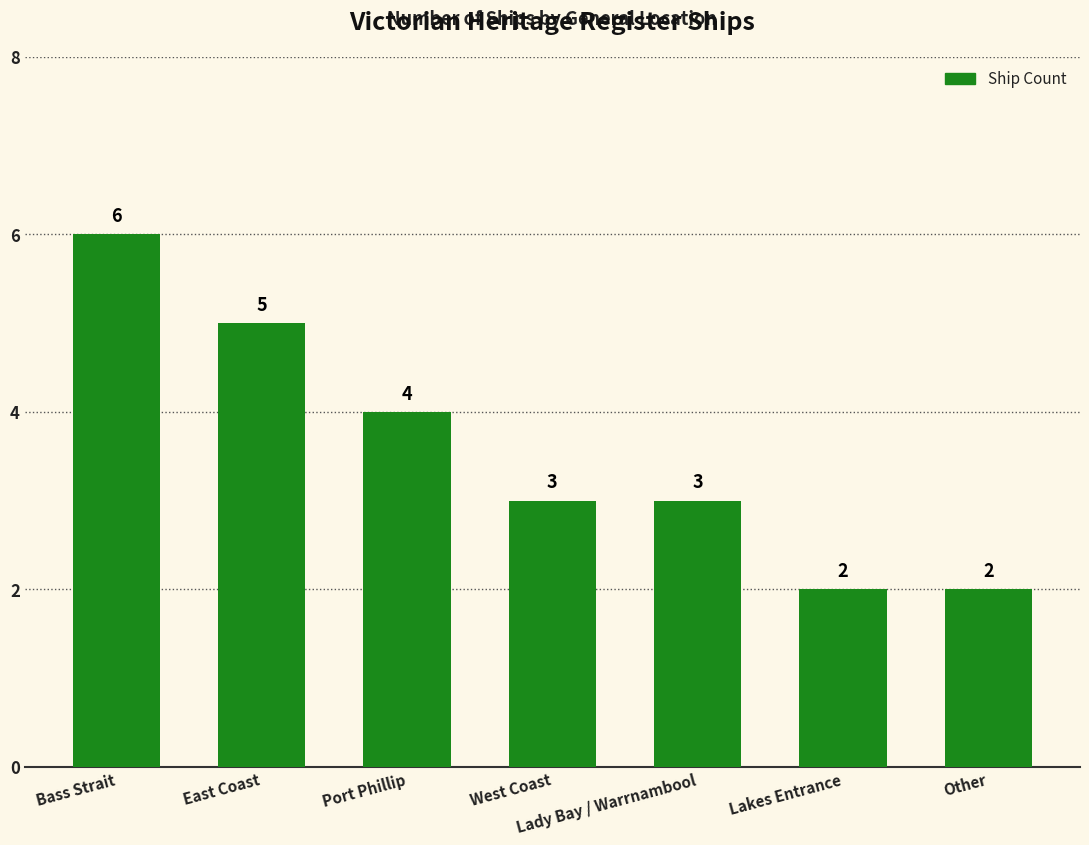

What is the average value?

4